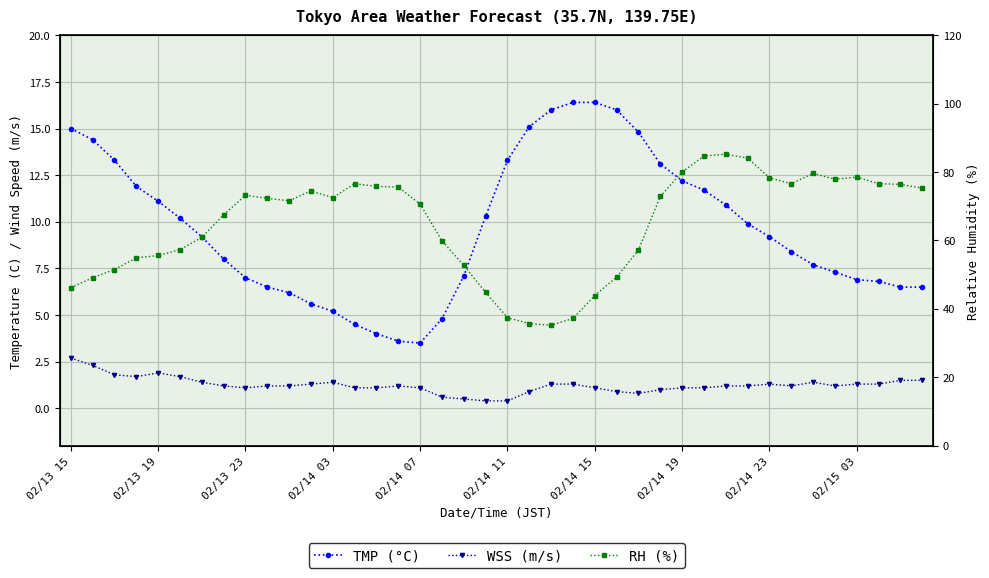

Is the value of RH (%) at 39 greater than the value of TMP (°C) at 02/13 19?

Yes